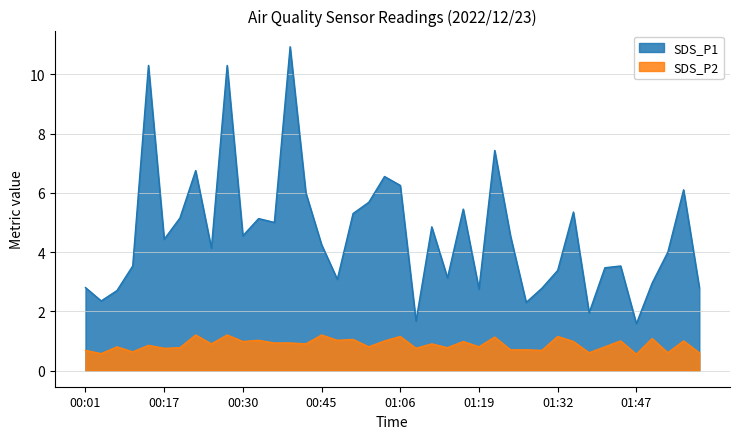

What is the value of the SDS_P1 point at the 9th from the left?

4.1